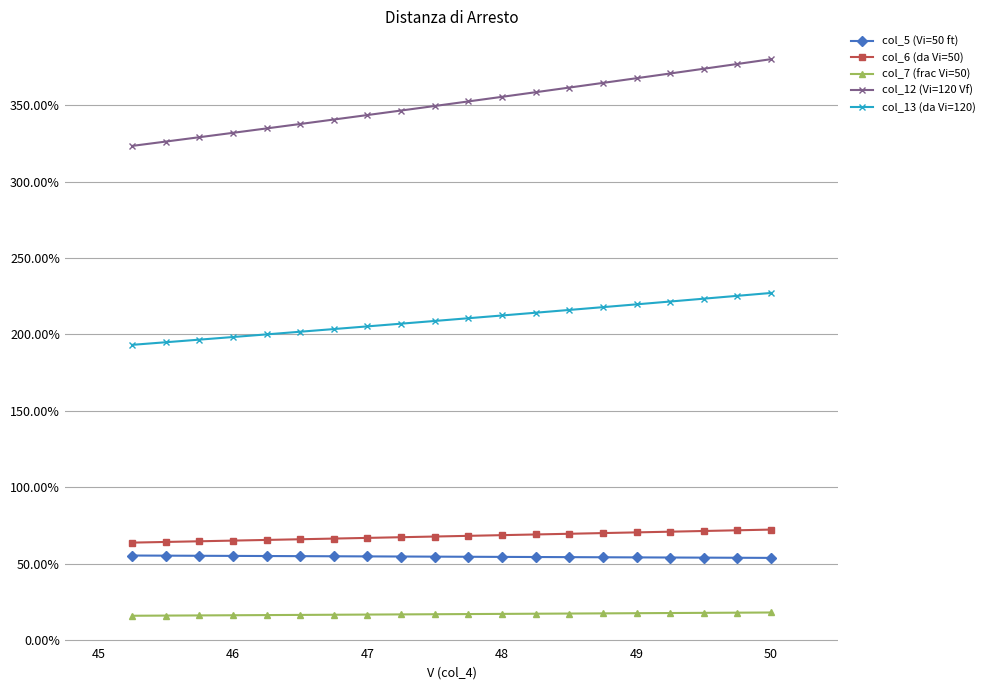

True or false: col_6 (da Vi=50) has more than 0 interior local peaks.

False